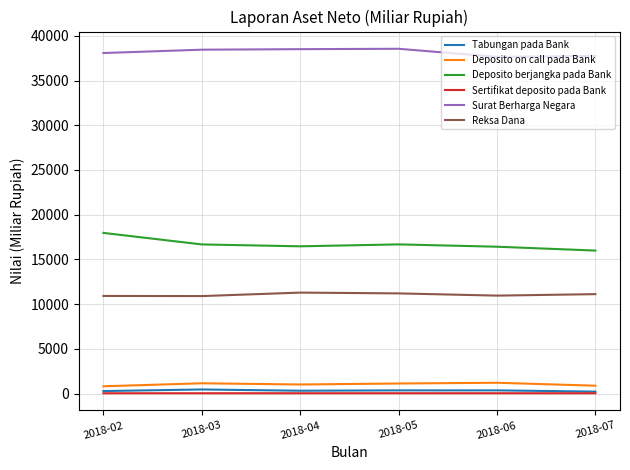

What is the difference between the maximum and minimum values in the Deposito on call pada Bank series?

396.4